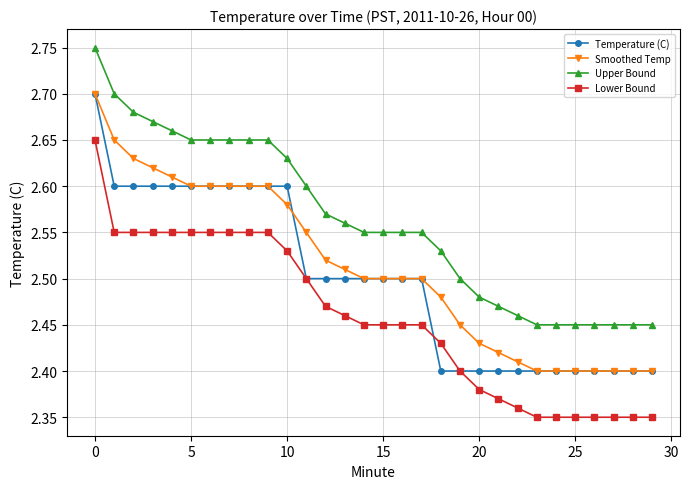

Does the chart have visible grid lines?

Yes